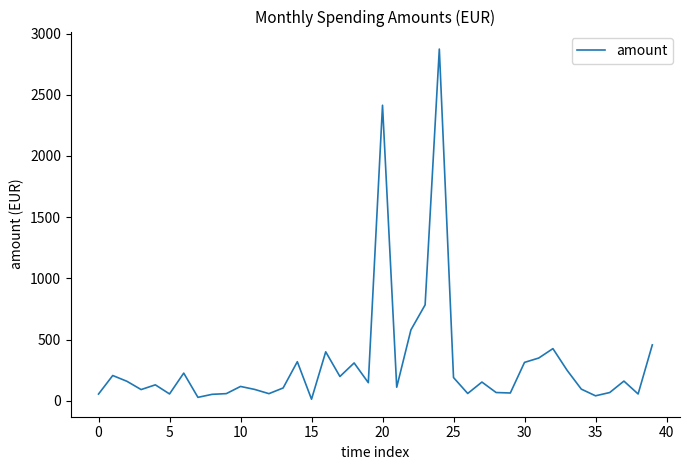

Does the chart have visible grid lines?

No